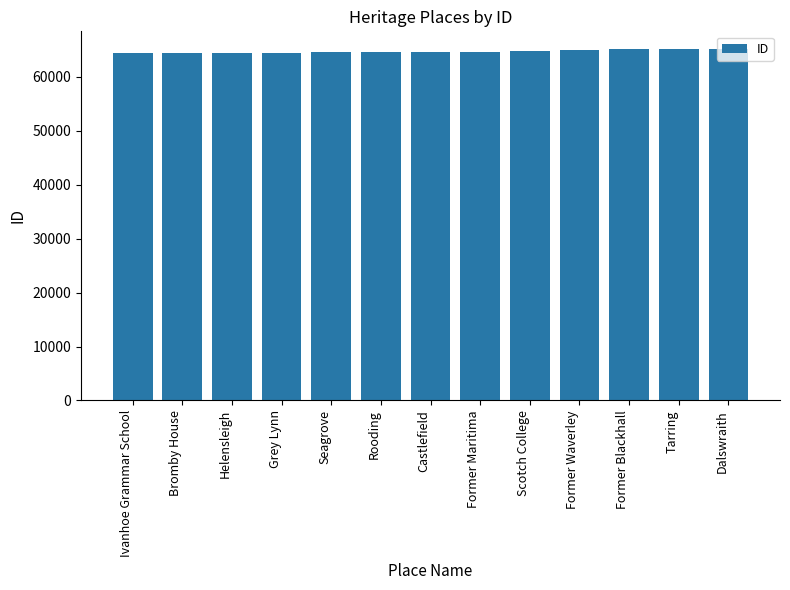

How many values are below 64586?

6